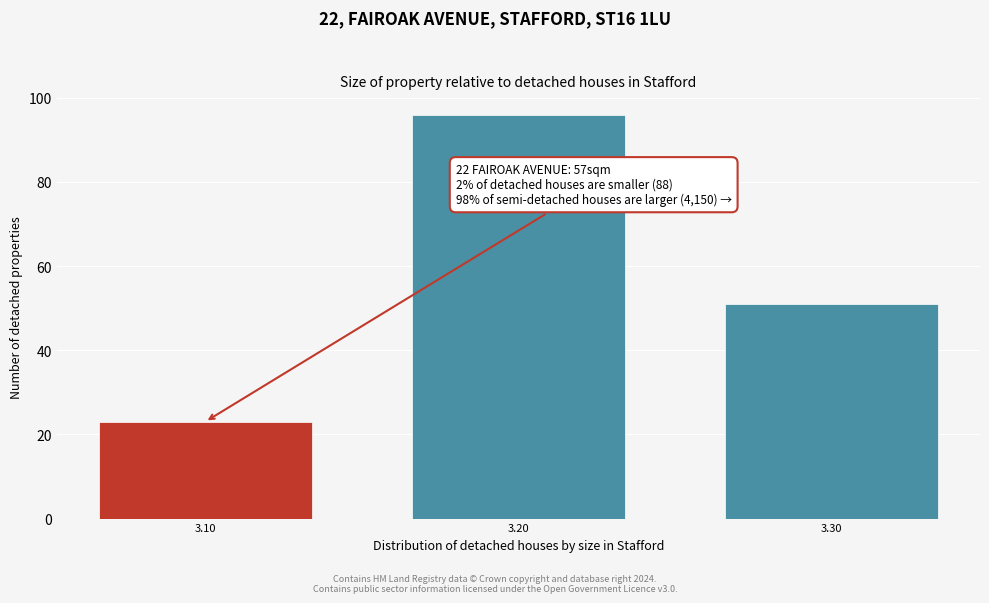

Reading left to right, what are all the values shown in this chart?

23	96	51